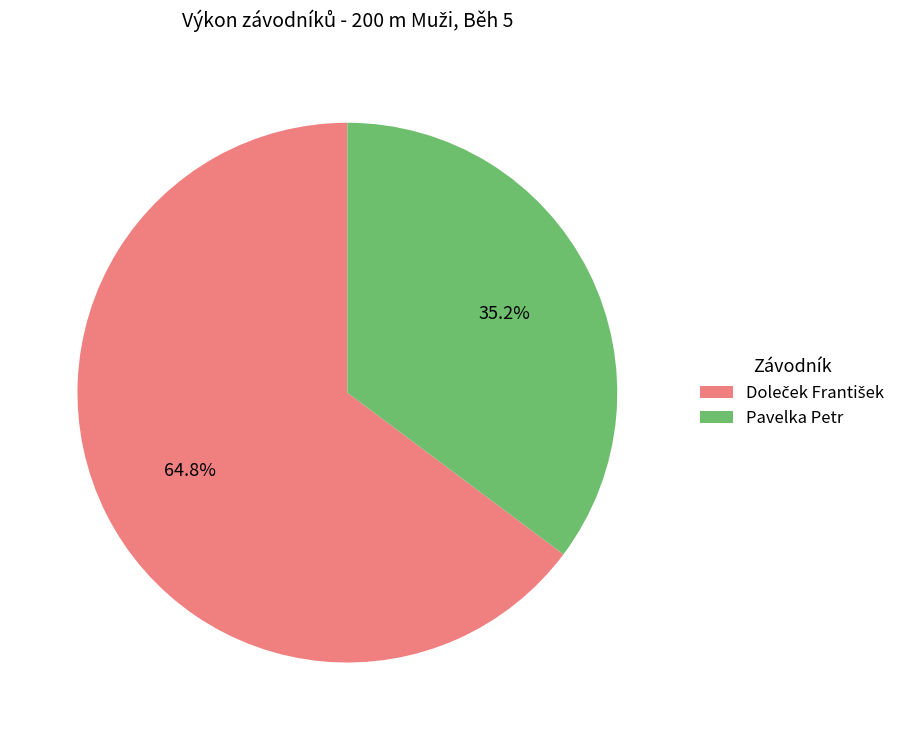

Is it true that Pavelka Petr is 44% of the pie?

False